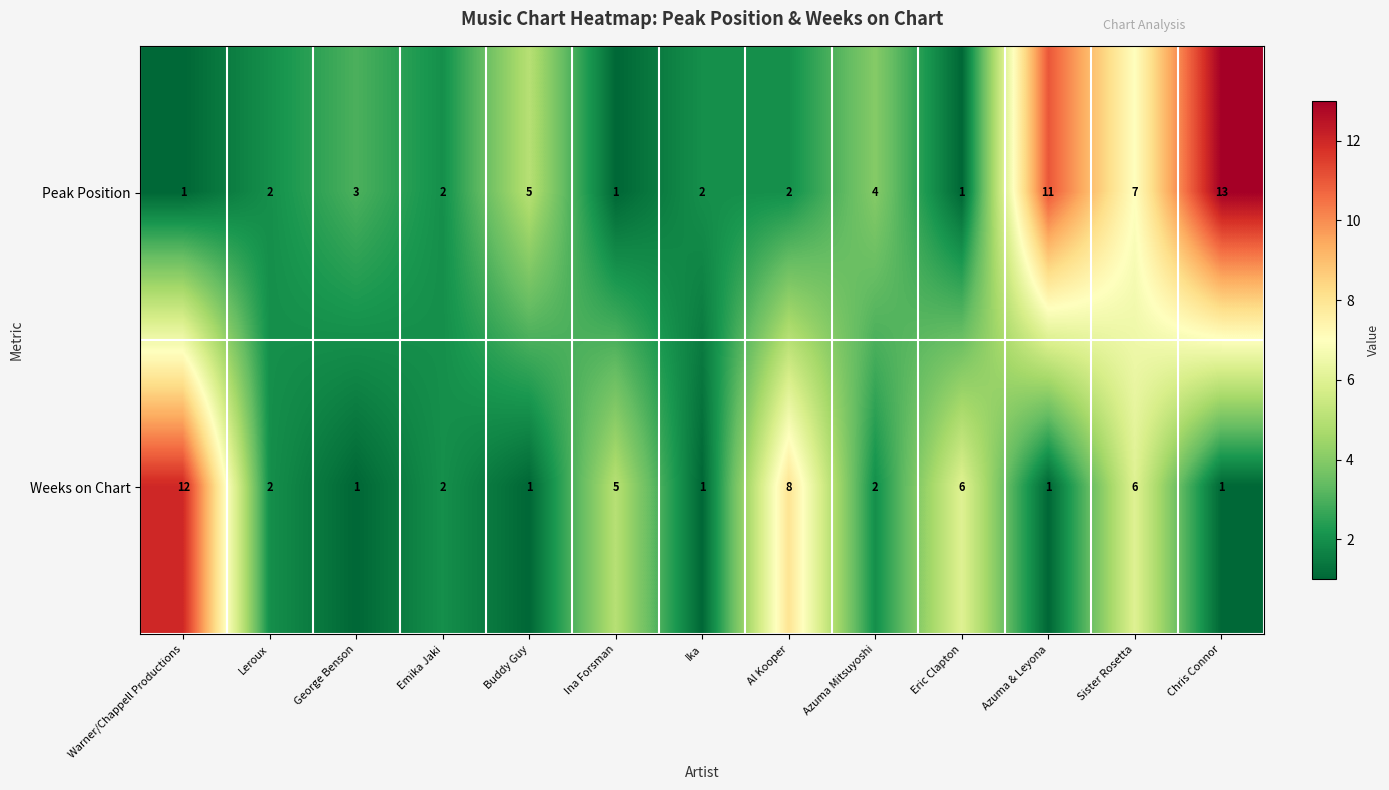

How many distinct data groups are displayed?

2